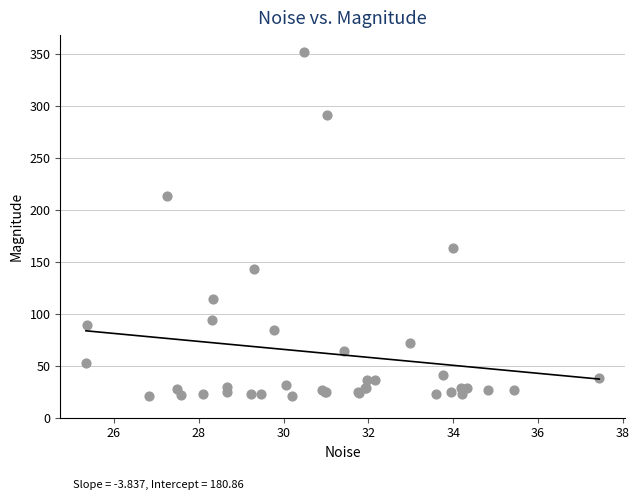

What Y value in the scatter plot is closest to 186?

163.2